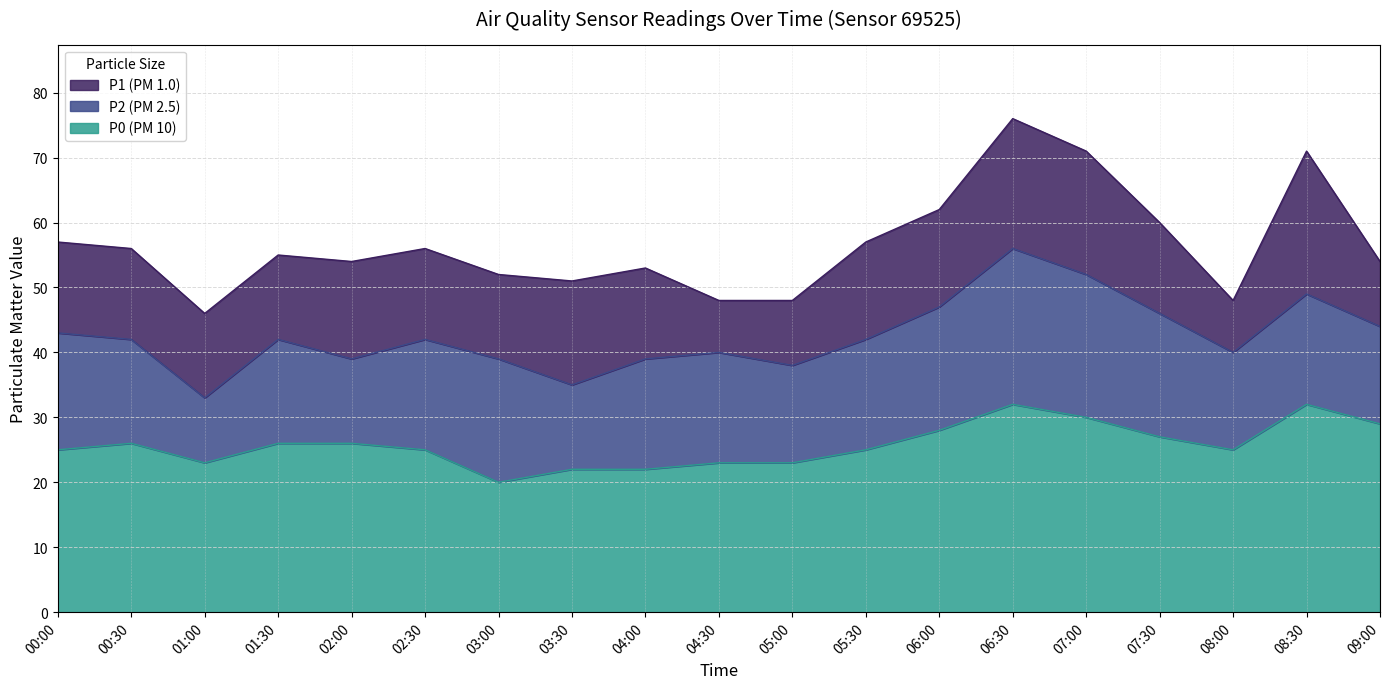

How many interior local valleys does the P0 series have?

3